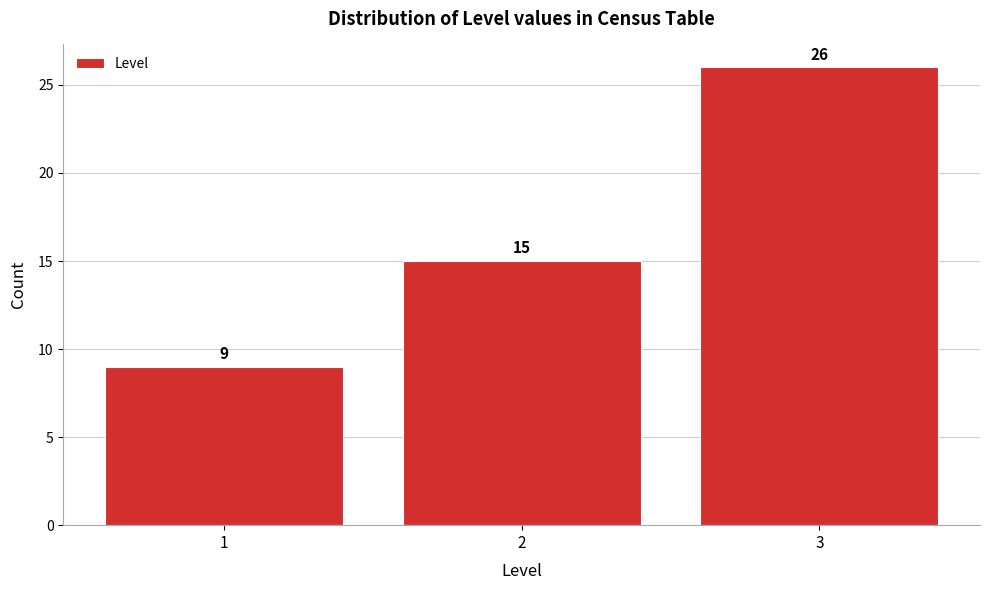

Which range on the x-axis has the tallest bar?

2.5 to 3.5